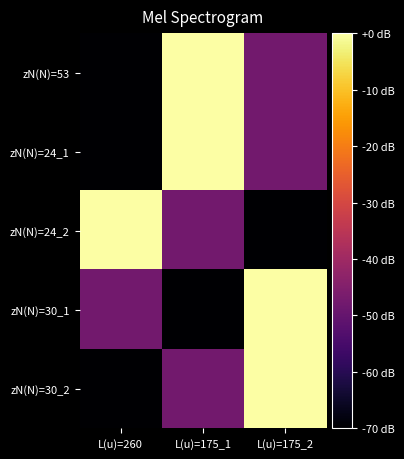

What is the total value across all series at L(u)=175_2?

-165.4